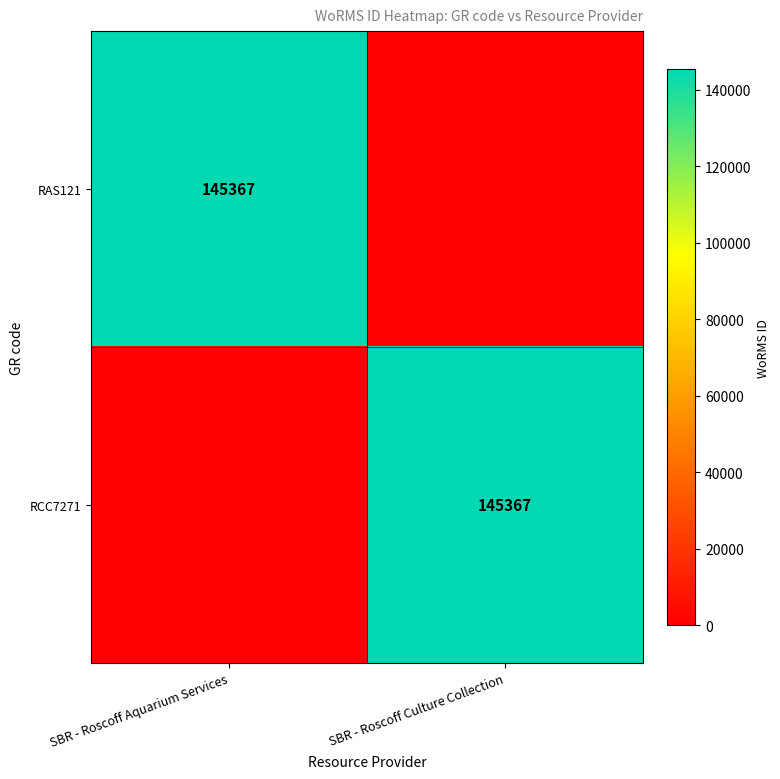

Is it true that RCC7271 equals 145367 at SBR - Roscoff Culture Collection?

True